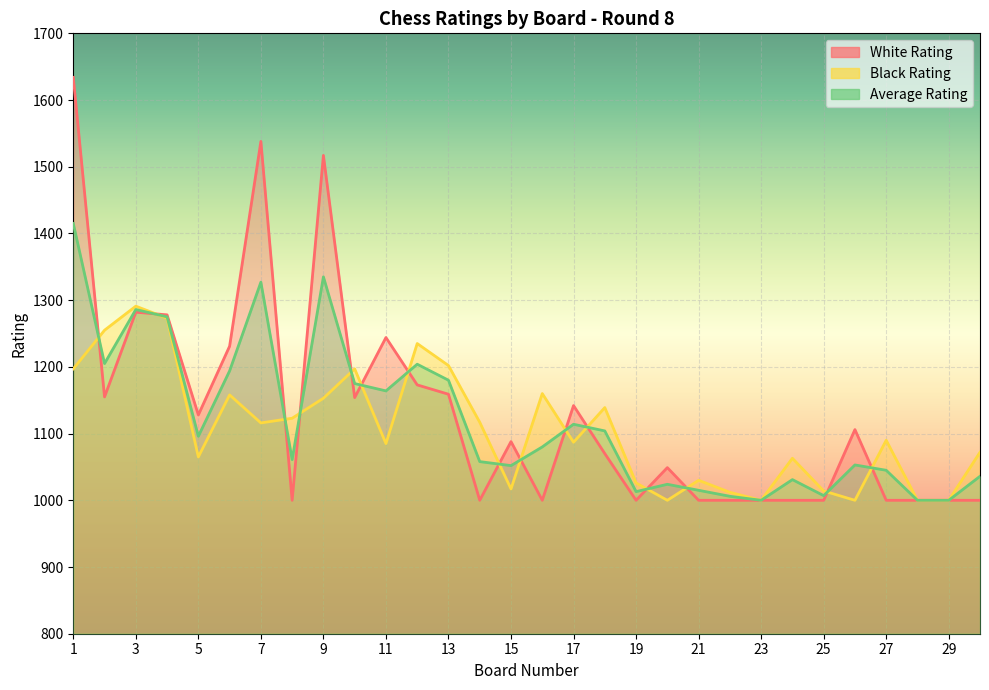

How many values in the Average Rating series exceed 1080?

14